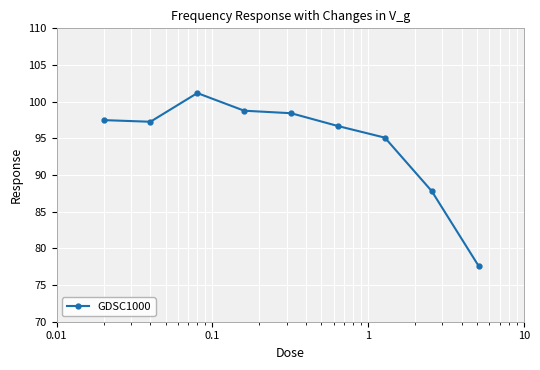

What is the value of the 6th point from the left?

96.7